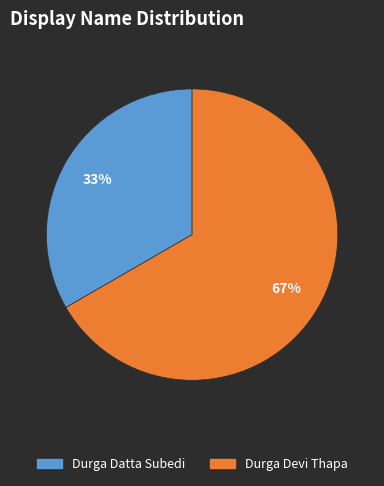

Rank the categories by value from highest to lowest.

Durga Devi Thapa, Durga Datta Subedi